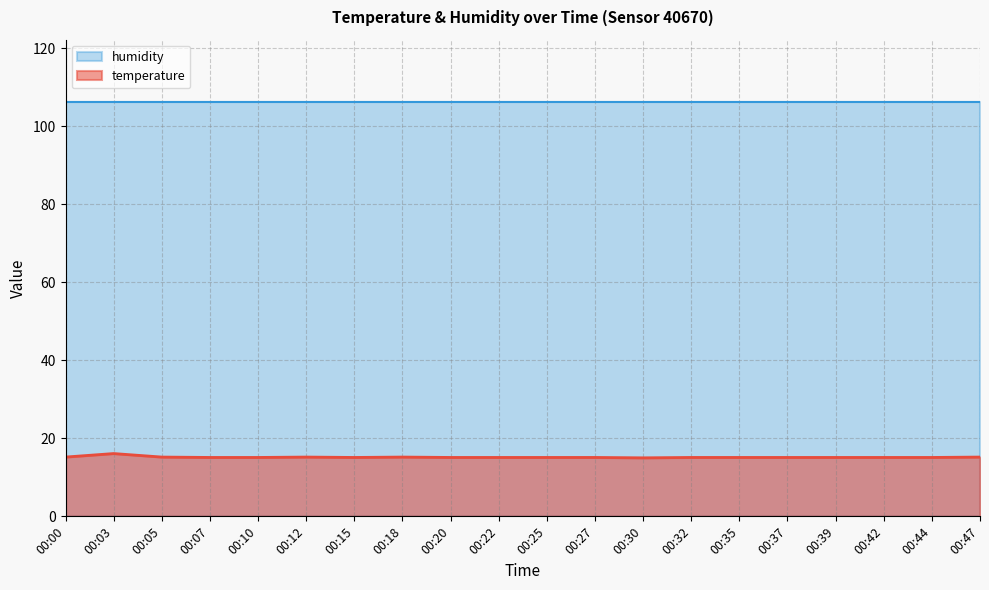

Where is the first local maximum?

00:03